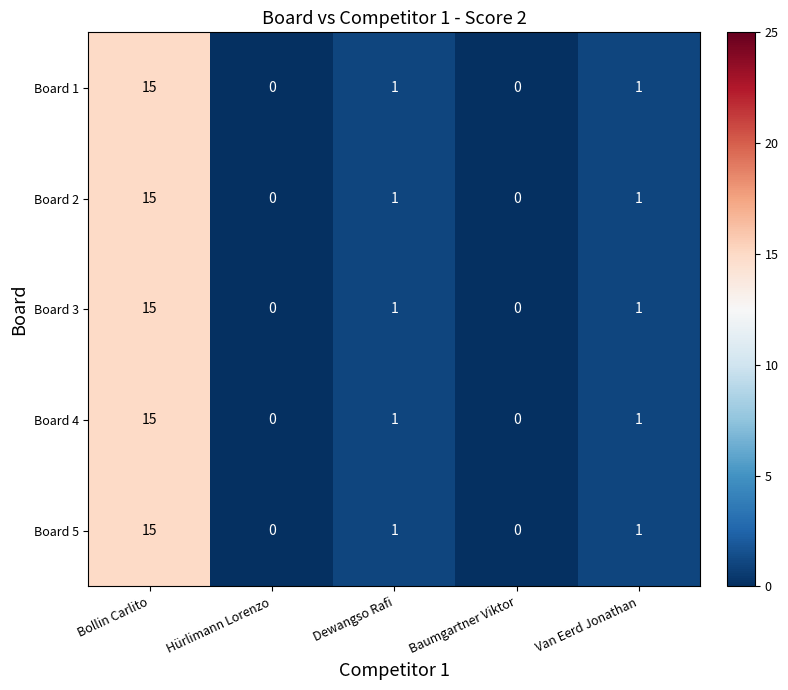

What is the total value across all series at Dewangso Rafi?

5